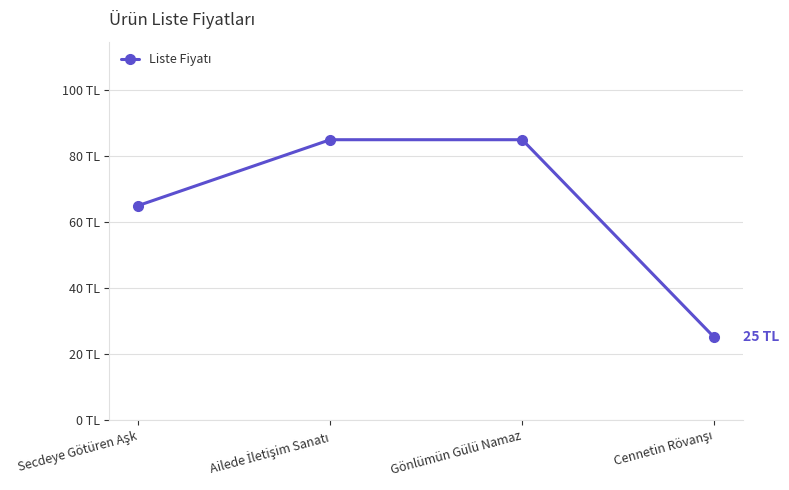

Rank the categories by value from highest to lowest.

Ailede İletişim Sanatı, Gönlümün Gülü Namaz, Secdeye Götüren Aşk, Cennetin Rövanşı